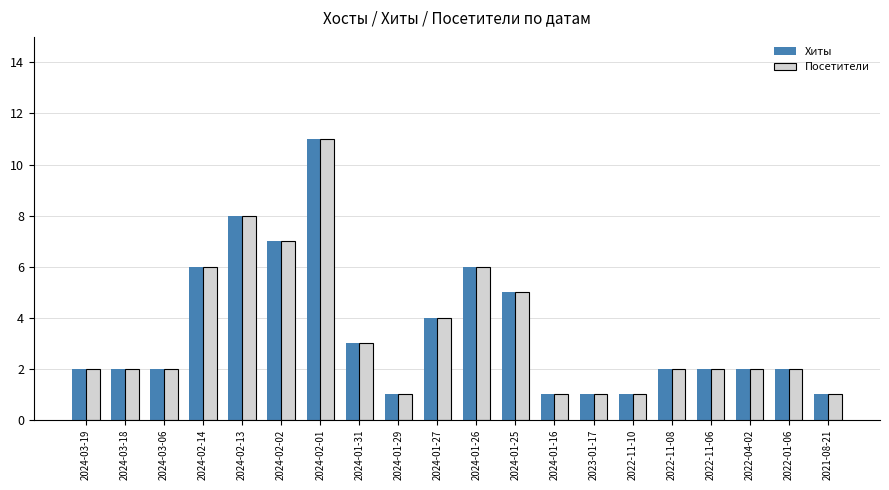

What are all the series names shown in the legend?

Хиты, Посетители